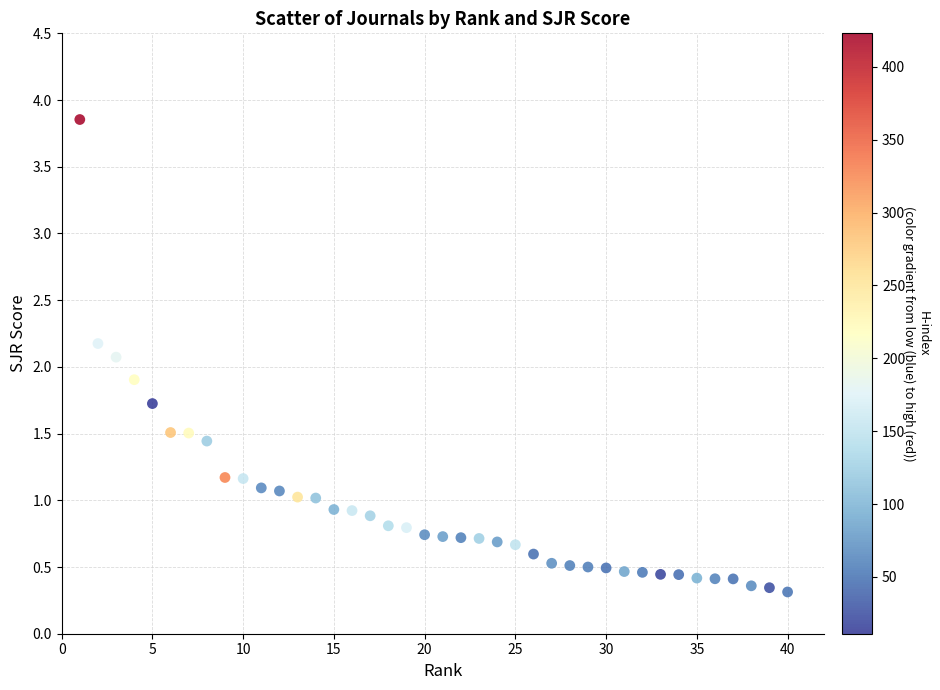

What is the range of Y values (max minus min)?

3.5